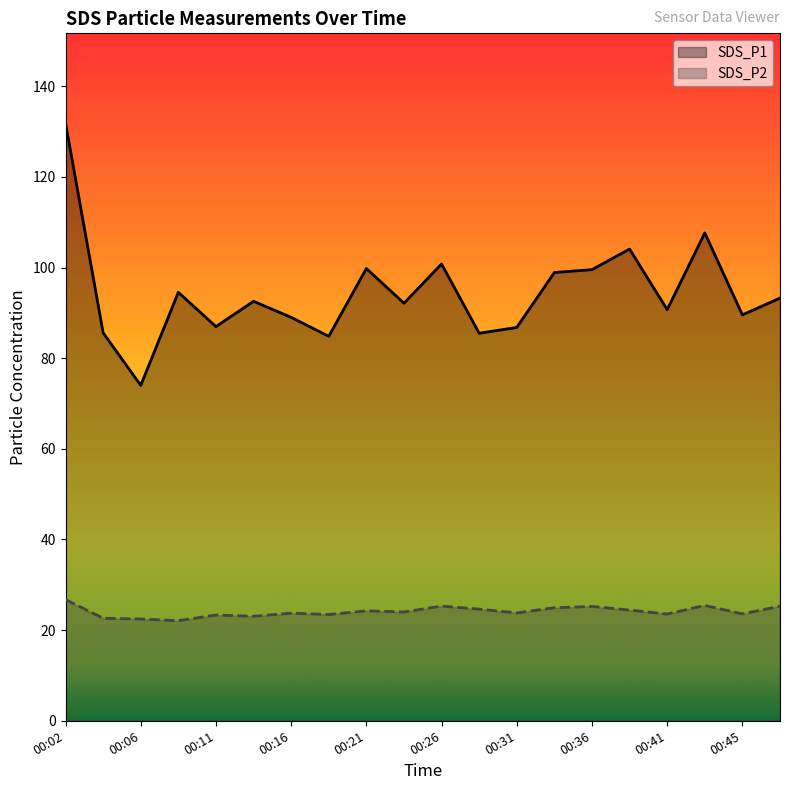

List the series in order of their peak value, highest first.

SDS_P1, SDS_P2